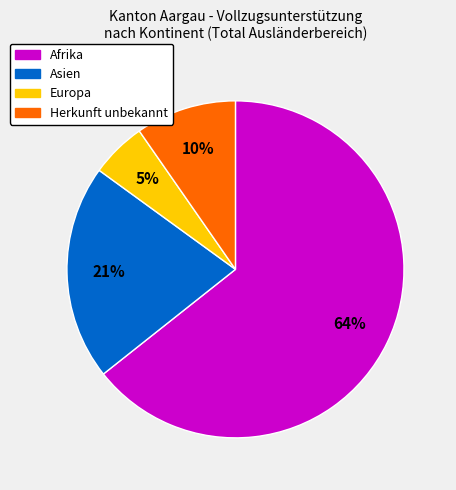

The Herkunft unbekannt slice represents 10% of the pie. True or false?

True